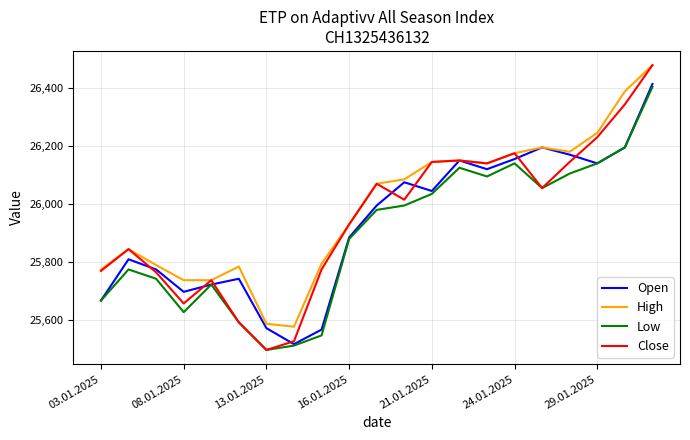

What is the maximum value for Close?

26478